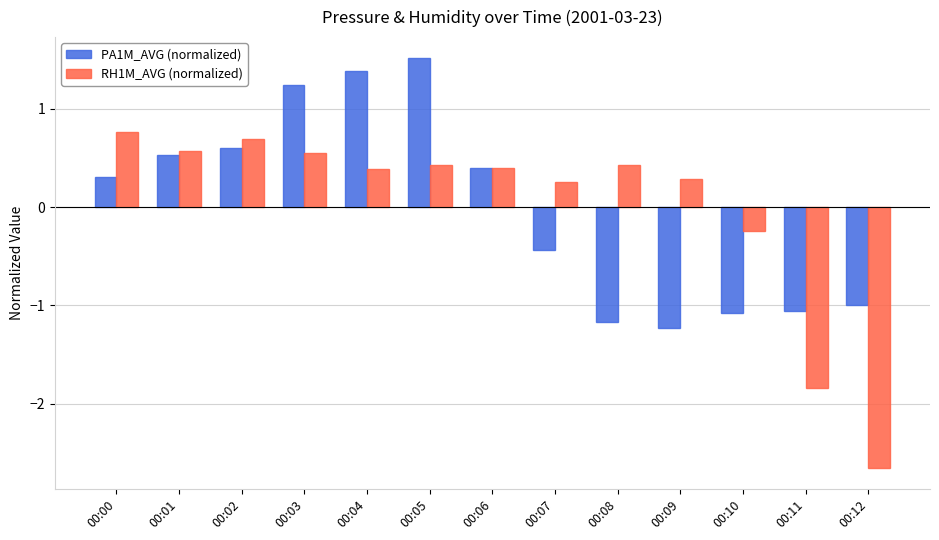

What is the difference between the PA1M_AVG (normalized) values at 00:12 and 00:01?

1.5